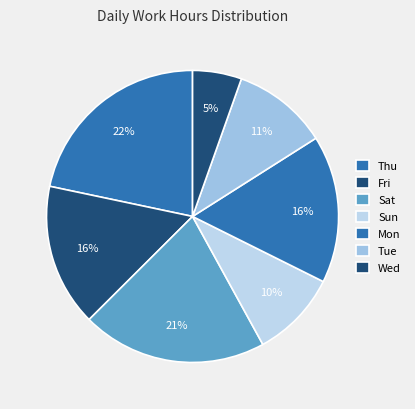

Count the number of slices in the pie.

7